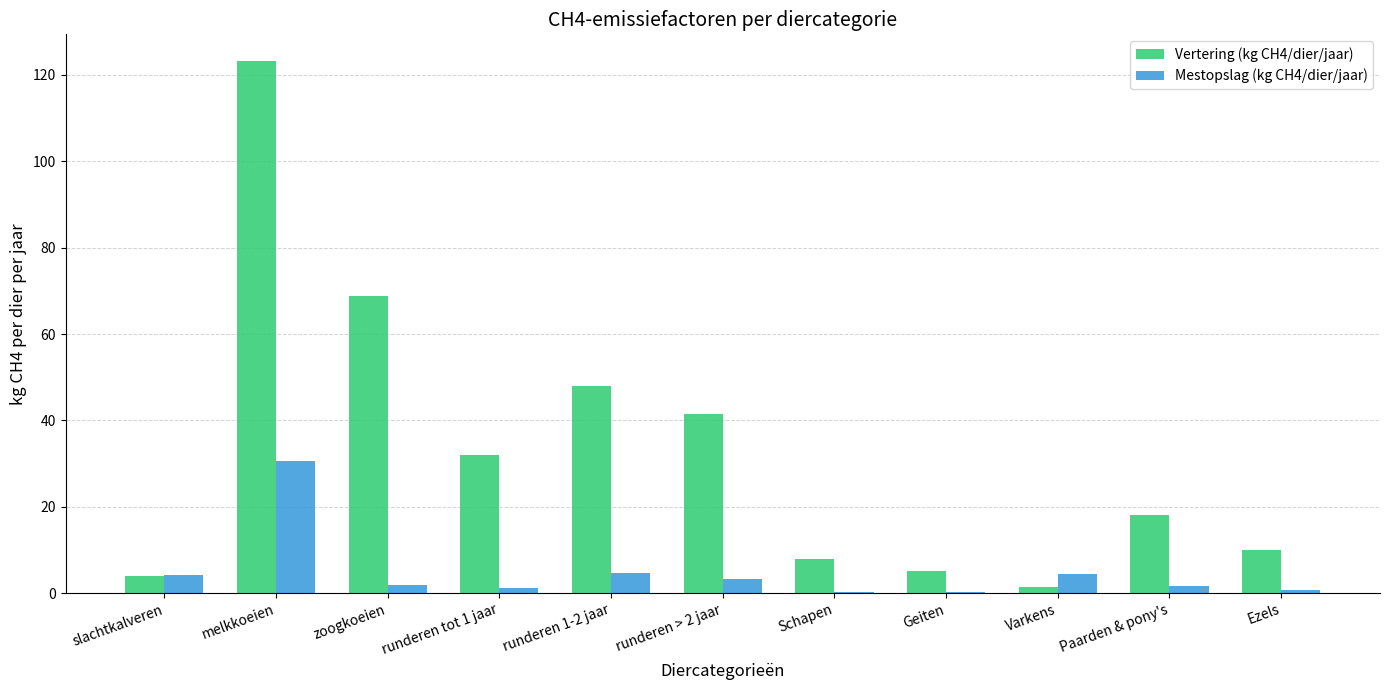

Which category has the highest value in the Vertering (kg CH4/dier/jaar) series?

melkkoeien